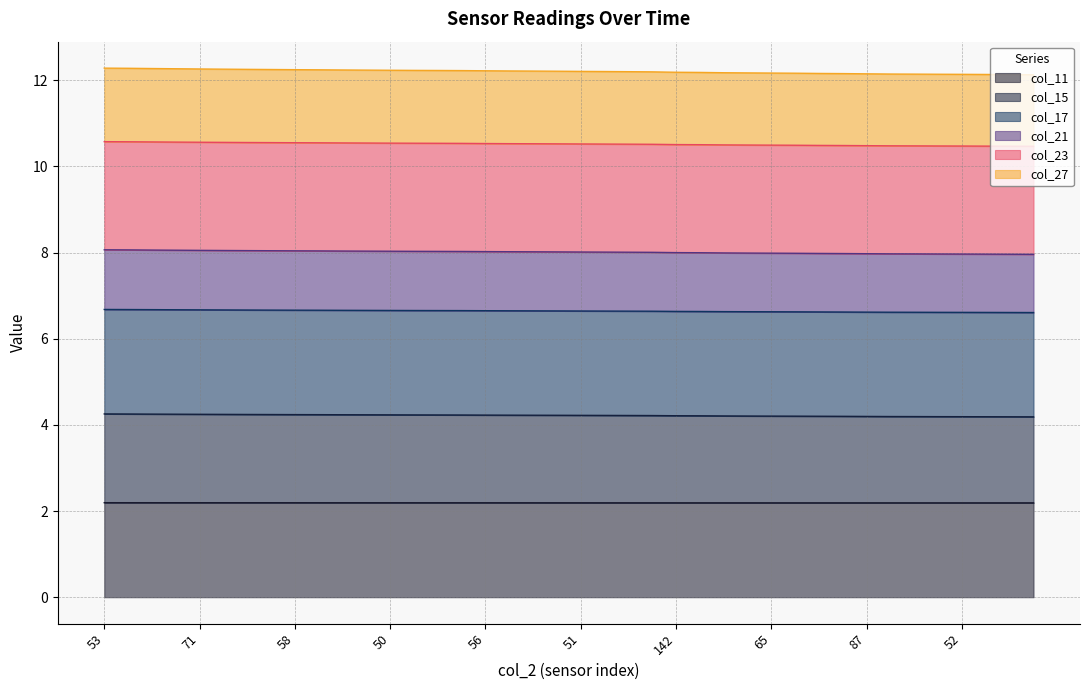

True or false: col_15 has more than 1 interior local peaks.

False